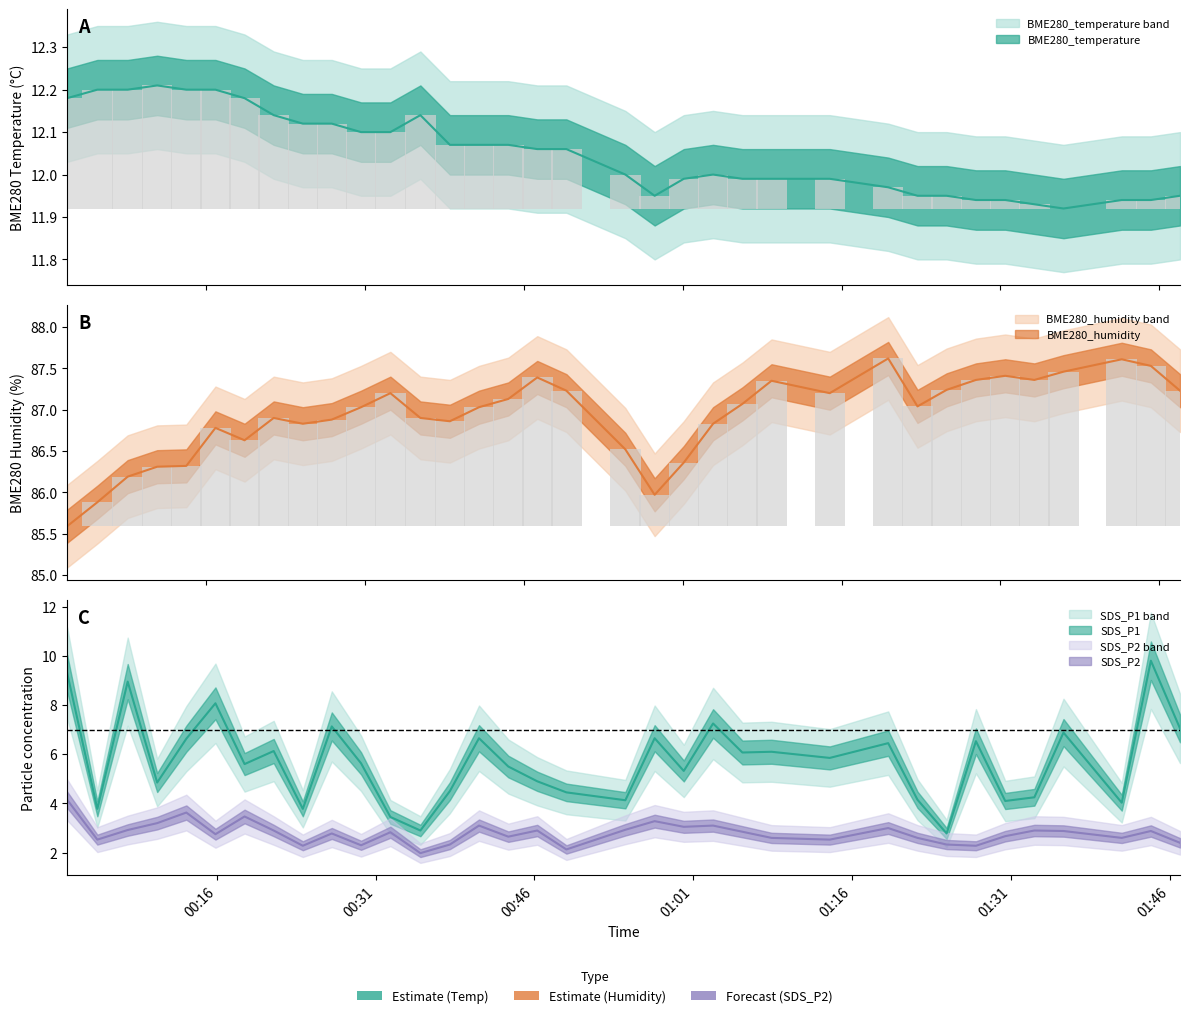

Which series has the widest spread of values?

SDS_P1